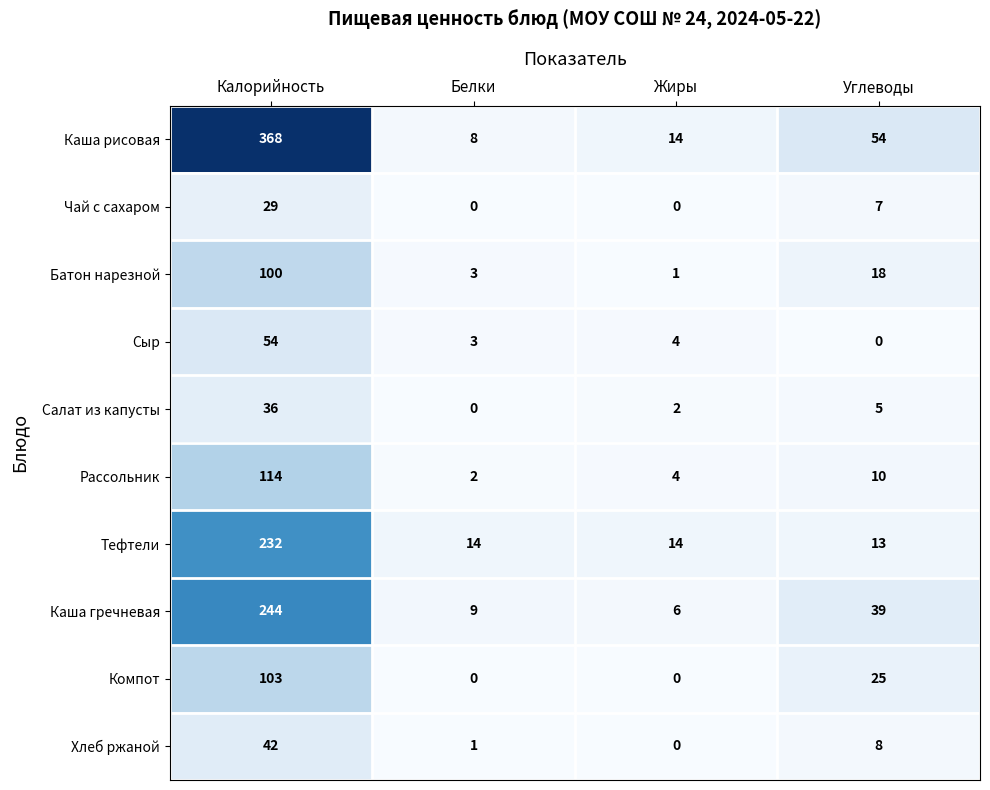

At which label does Тефтели reach its peak?

Калорийность